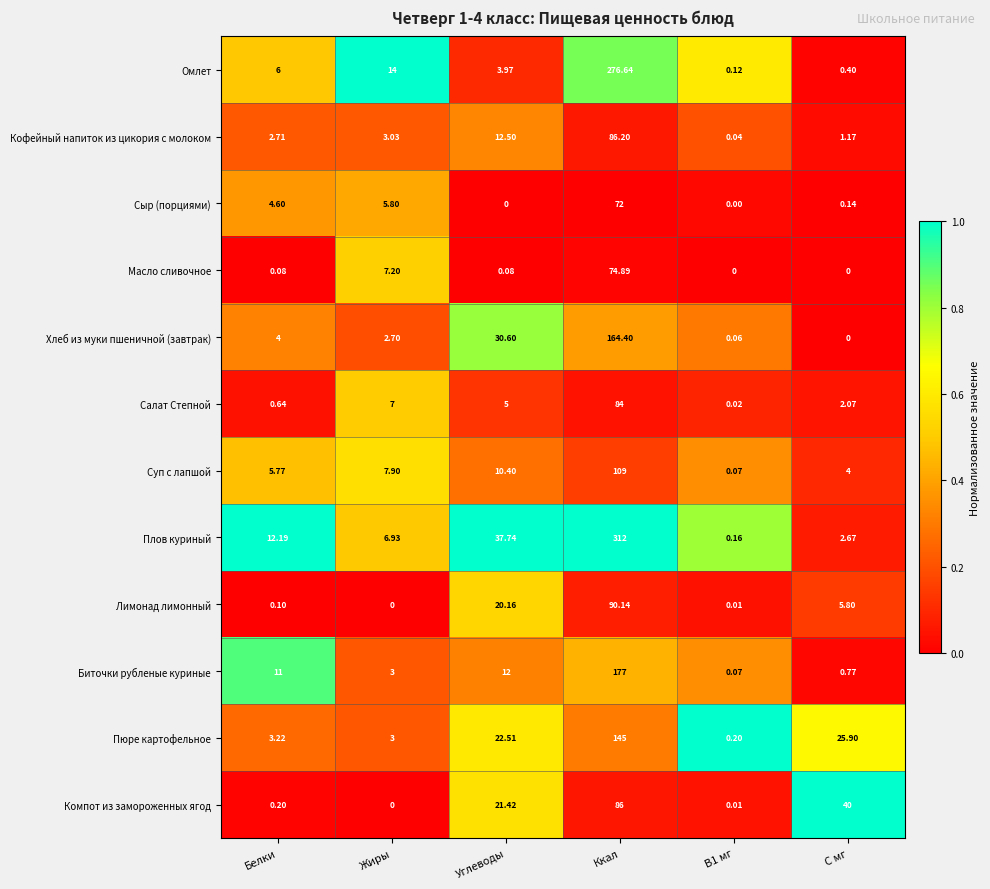

What is the difference between the highest and lowest values at C мг?

40.0